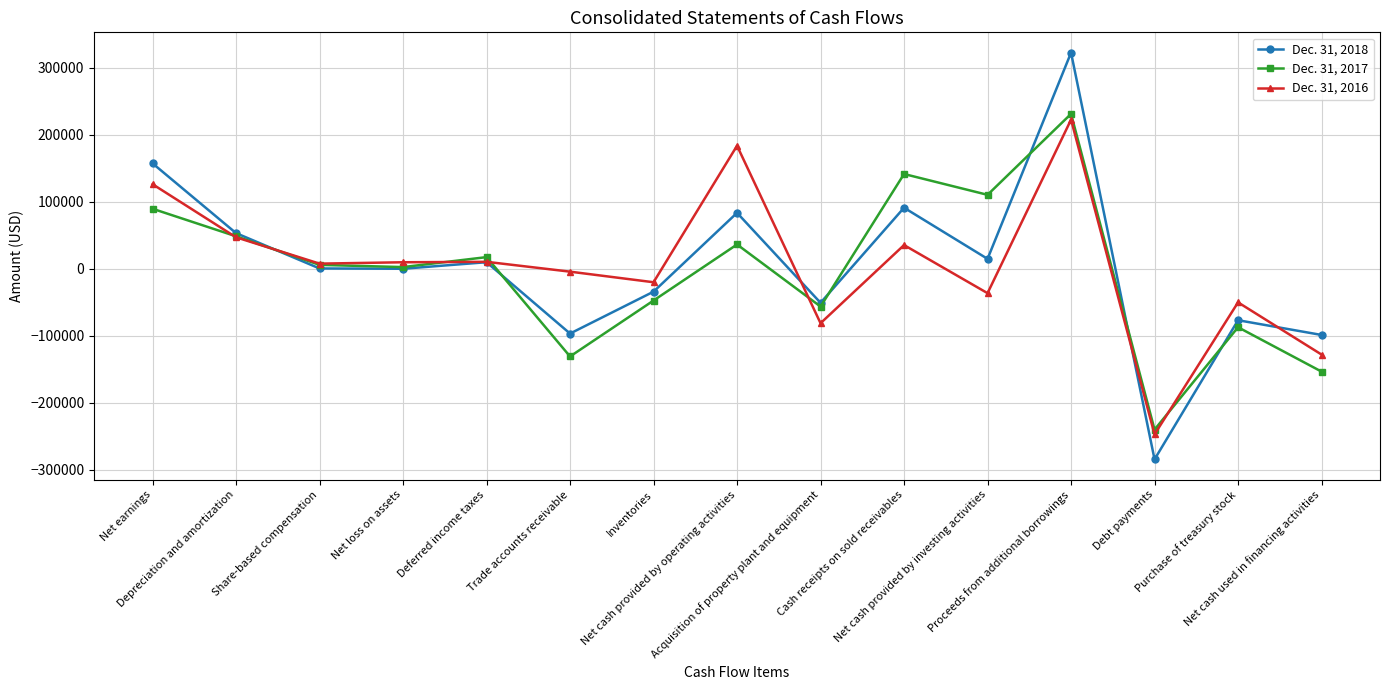

True or false: Dec. 31, 2016 has a value of 10428 at Deferred income taxes.

True